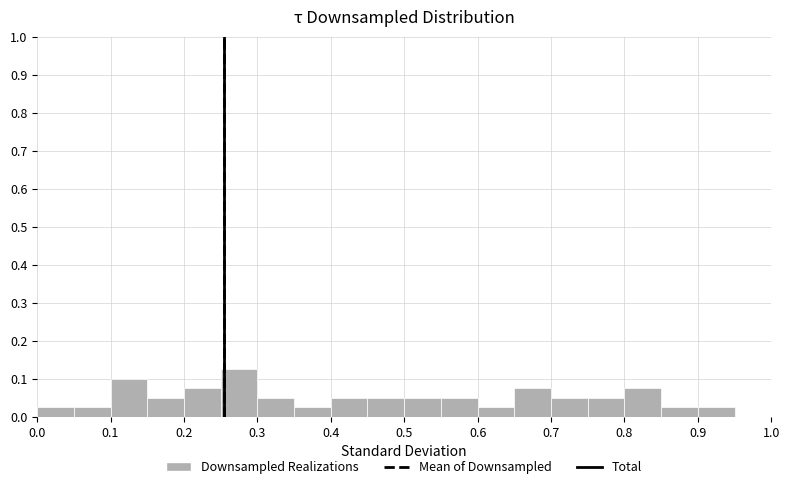

Reading left to right, transcribe this chart: for each bar, give the range it covers on the x-axis and its height. The values are not printed on the chart, so give them approximately, as read against the axis.

0.00 to 0.05: 0.03
0.05 to 0.10: 0.03
0.10 to 0.15: 0.10
0.15 to 0.20: 0.05
0.20 to 0.25: 0.08
0.25 to 0.30: 0.13
0.30 to 0.35: 0.05
0.35 to 0.40: 0.03
0.40 to 0.45: 0.05
0.45 to 0.50: 0.05
0.50 to 0.55: 0.05
0.55 to 0.60: 0.05
0.60 to 0.65: 0.03
0.65 to 0.70: 0.08
0.70 to 0.75: 0.05
0.75 to 0.80: 0.05
0.80 to 0.85: 0.08
0.85 to 0.90: 0.03
0.90 to 0.95: 0.03
0.95 to 1.00: 0